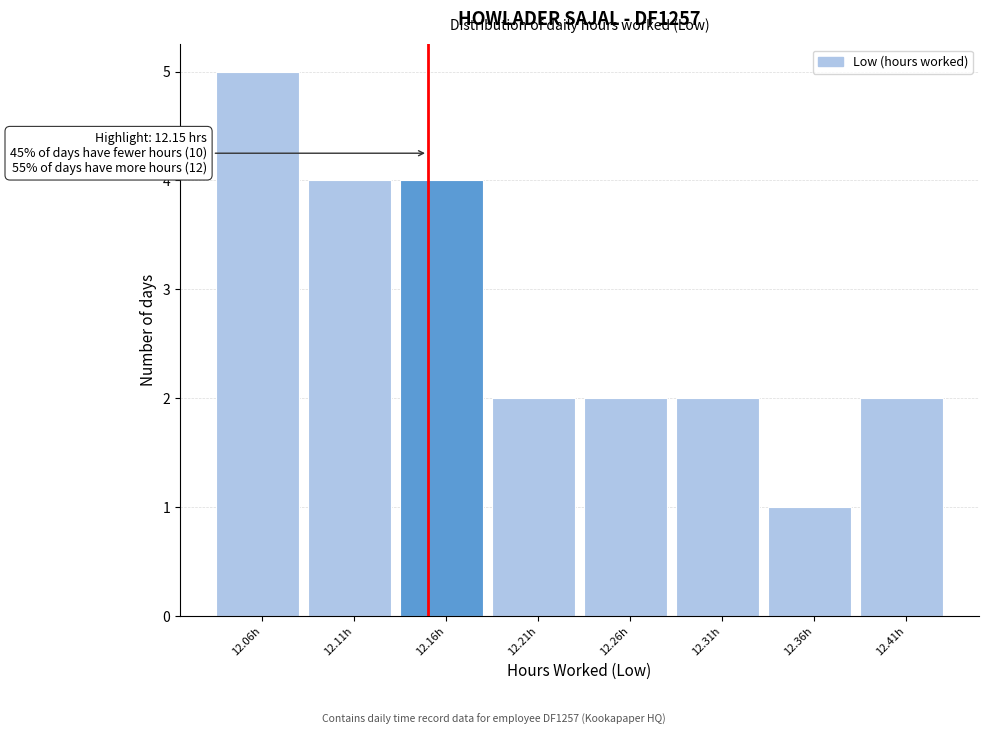

Over which range of the x-axis is the bar tallest?

12.035 to 12.085